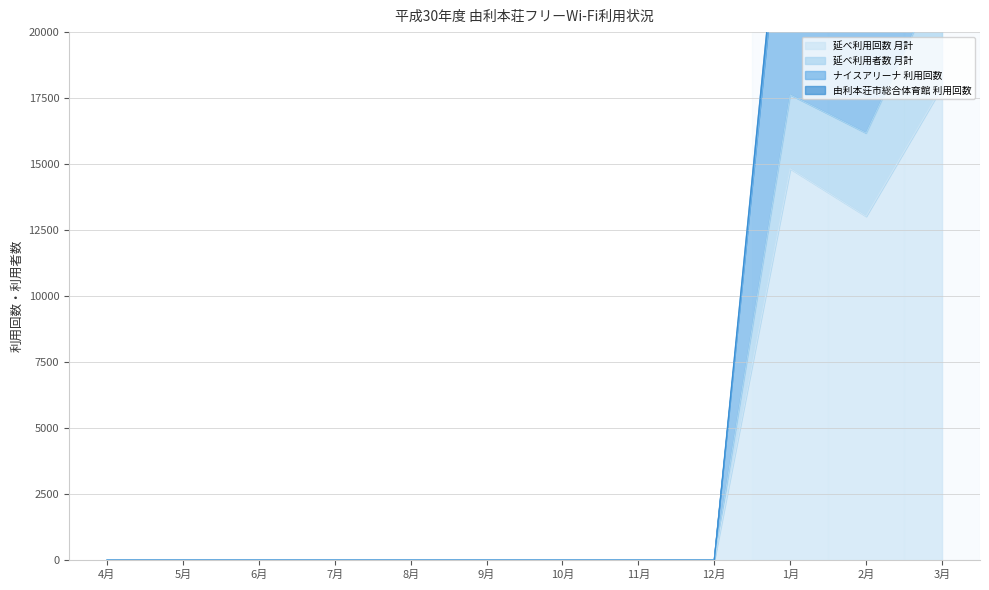

How many values in 延べ利用回数 月計 are above zero?

3